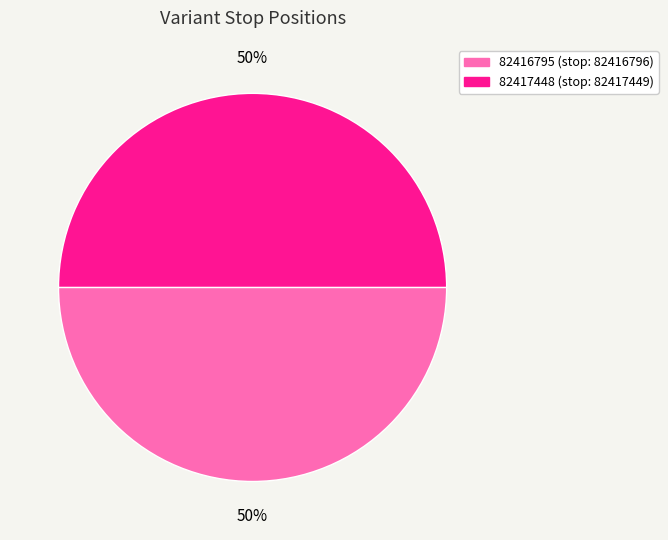

To the nearest percent, what percentage of the pie is 82416795?

50%